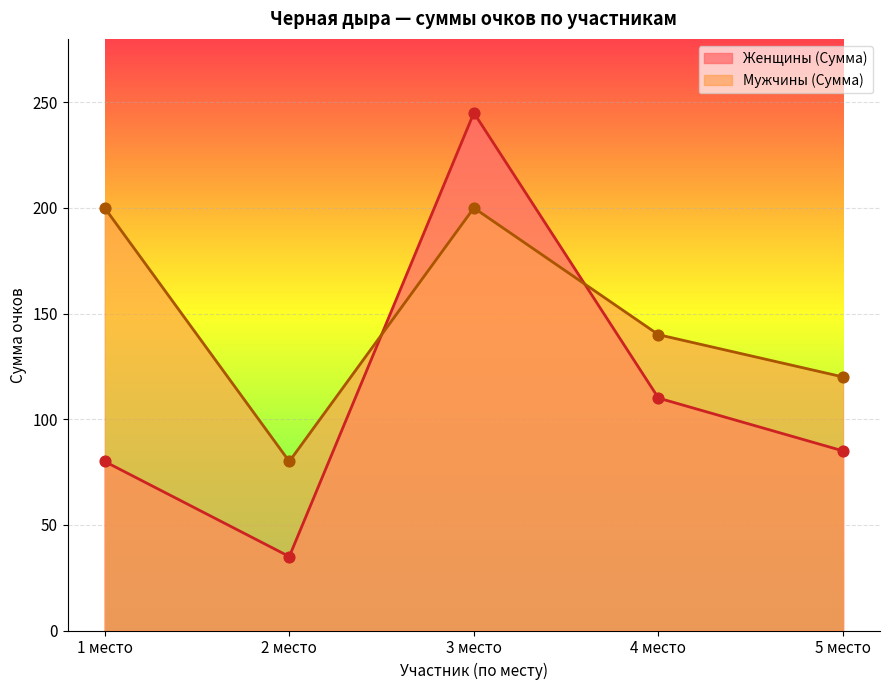

What is the total value across all series at 5 место?

205